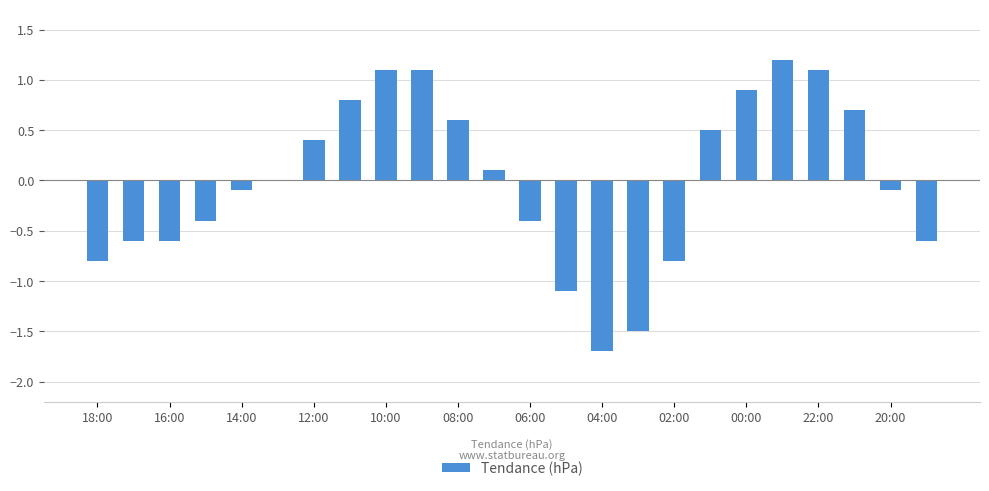

What is the maximum value shown in the chart?

1.2